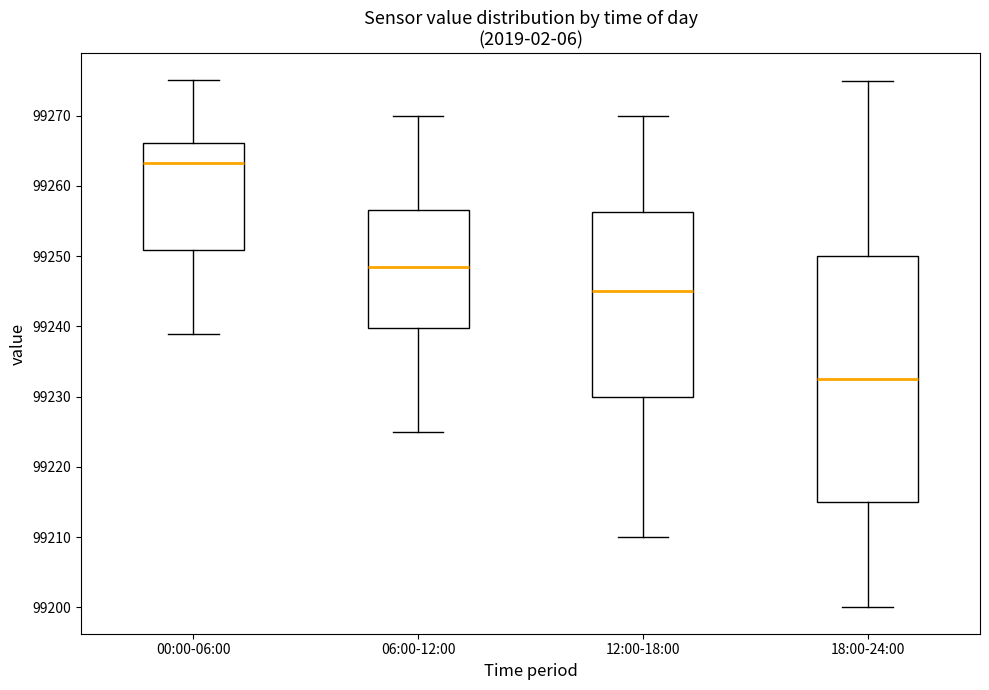

Which box's median line is the highest?

00:00-06:00